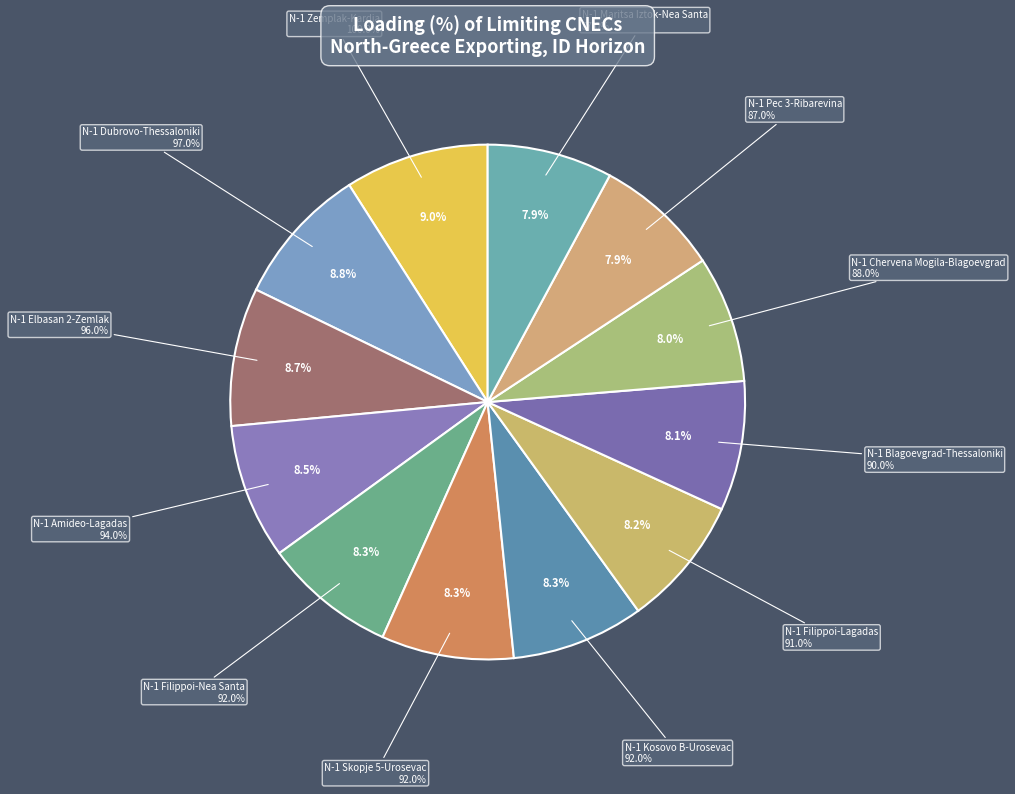

Is it true that N-1 Skopje 5-Urosevac is 8% of the pie?

True